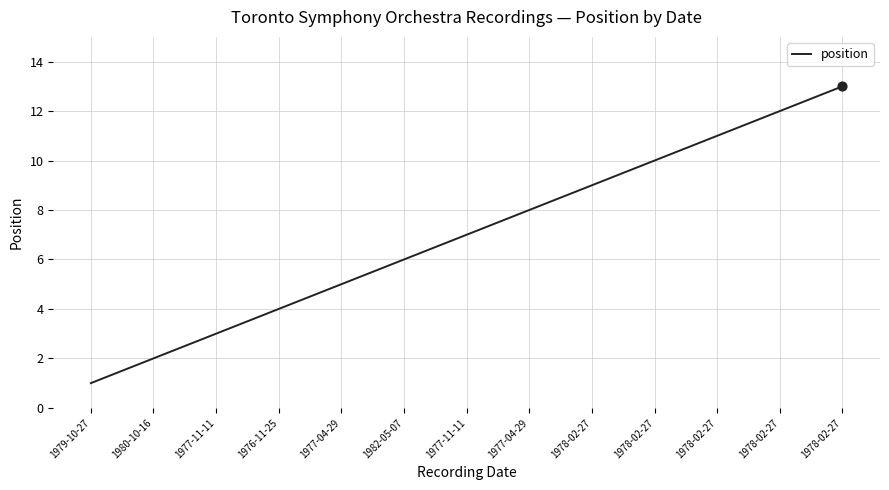

Does the chart have visible grid lines?

Yes